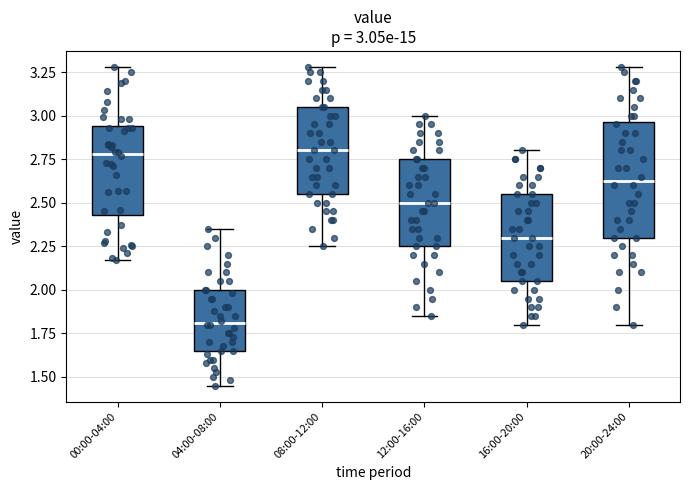

Which box is the tallest, from its lower edge to its upper edge?

20:00-24:00